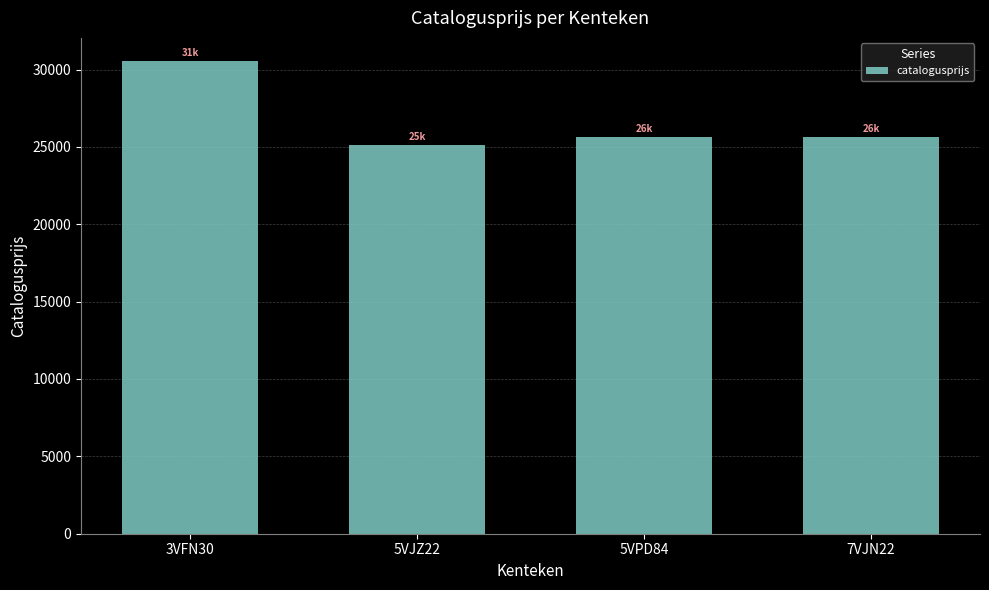

How many bars are there in total?

4